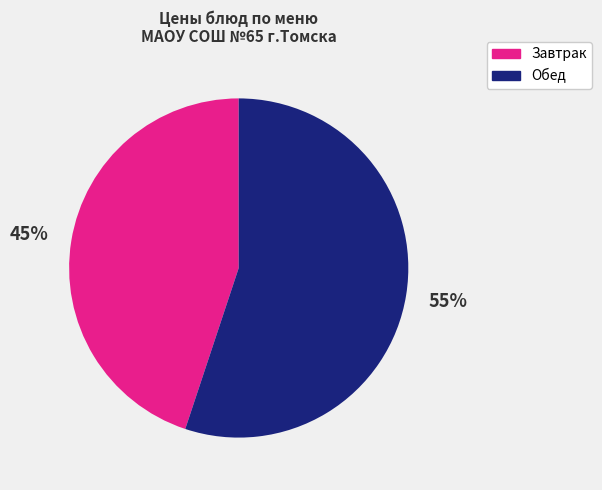

To the nearest percent, what is the average slice percentage?

50%